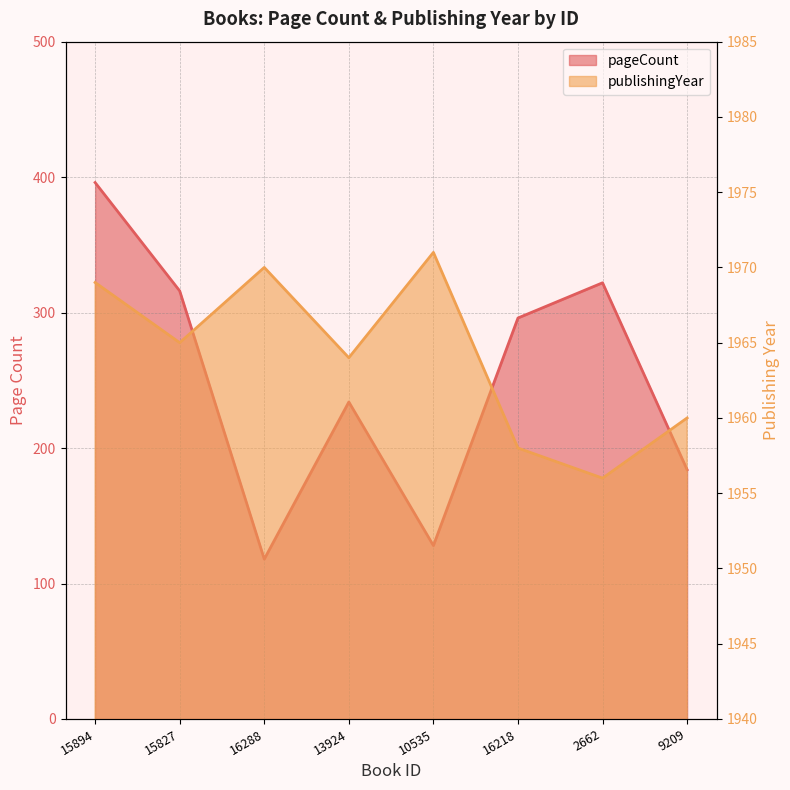

True or false: pageCount and publishingYear cross at least once.

False